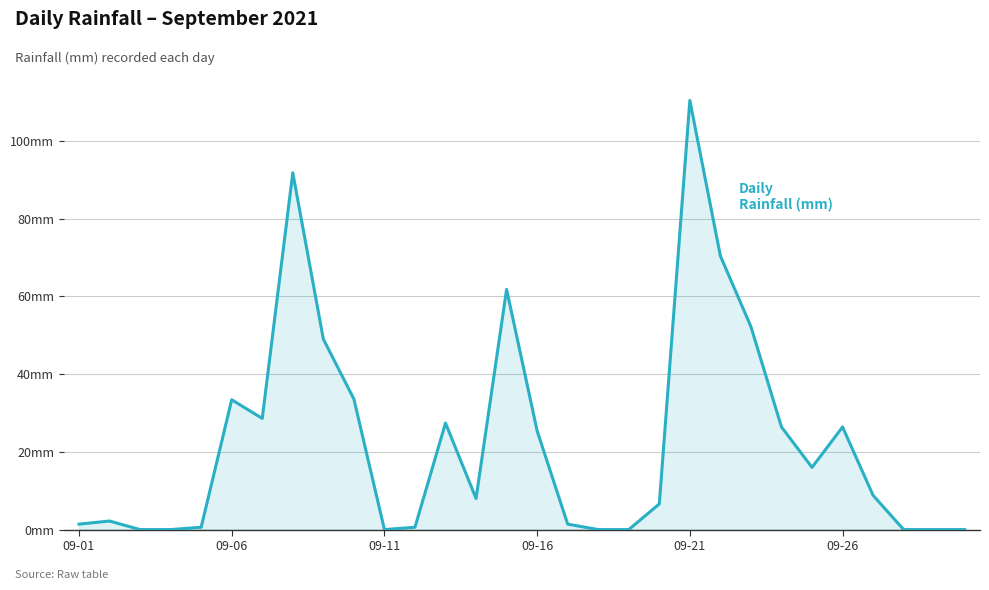

How many points are higher than both their immediate neighbors (excluding endpoints)?

7